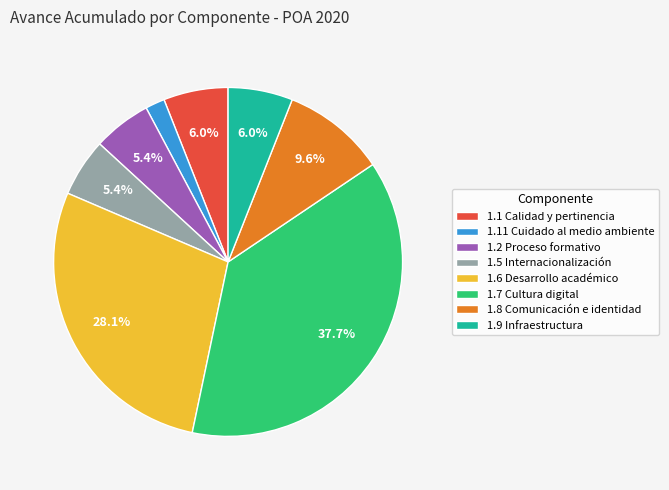

Which slice is the largest?

1.7 Cultura digital